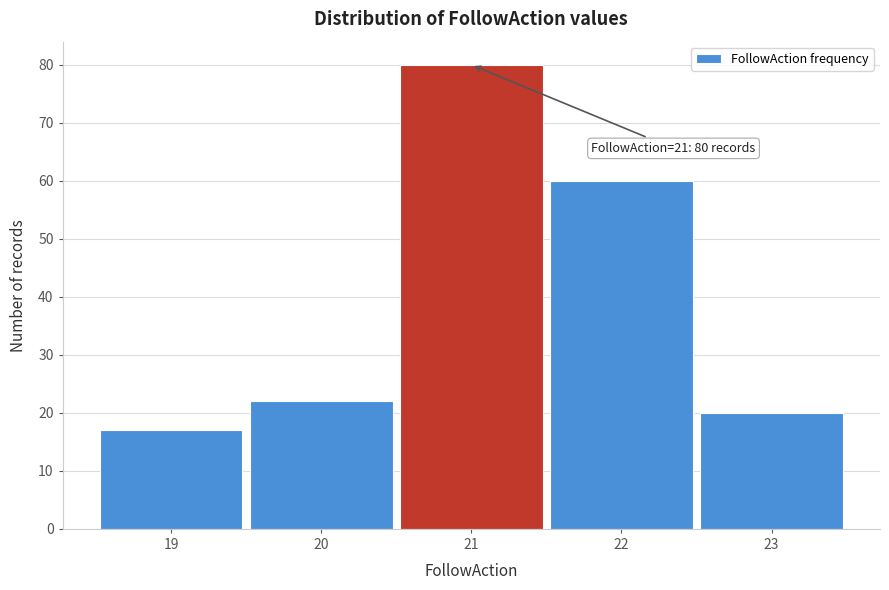

Reading right to left, list all the values displayed in this chart.

23=20	22=60	21=80	20=22	19=17